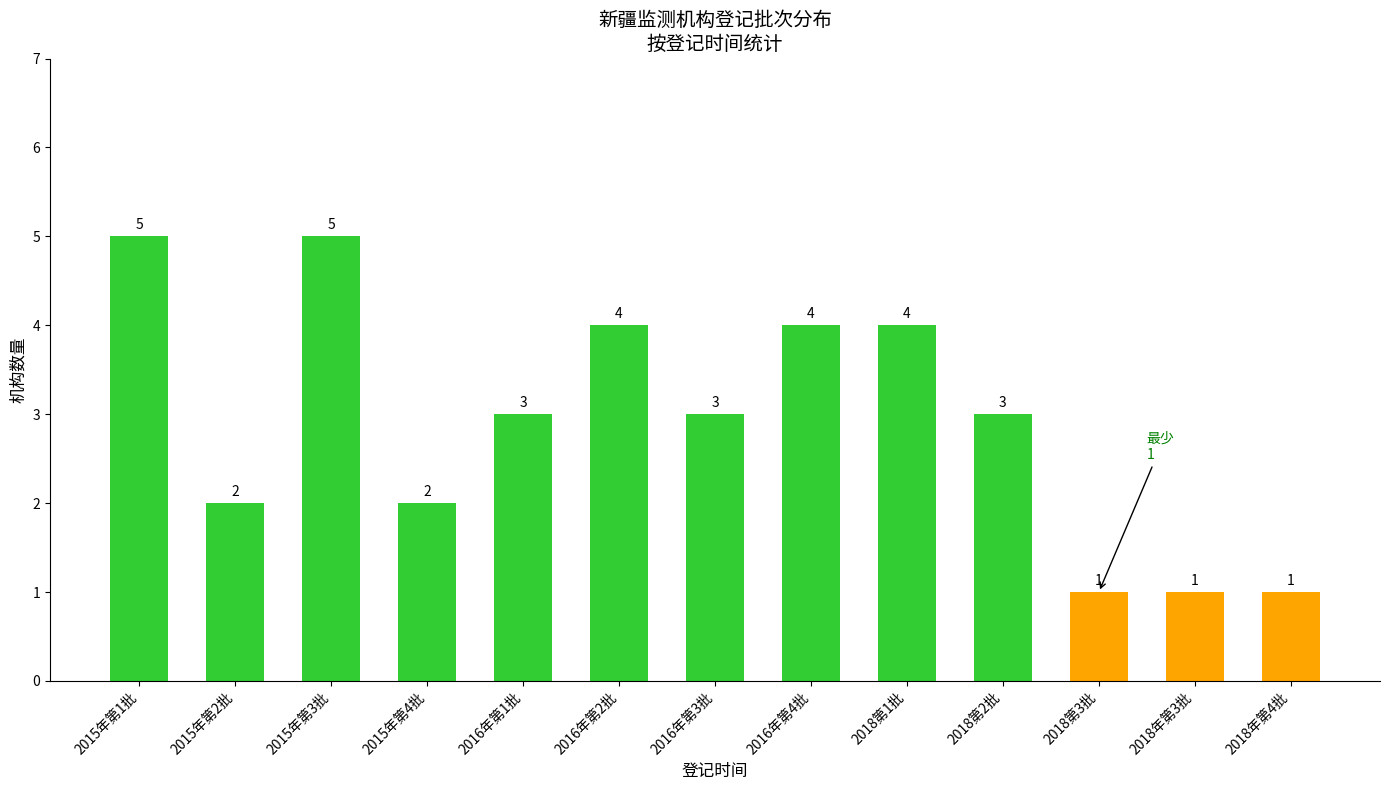

What is the change in value from 2016年第4批 to 2018年第3批?

-3